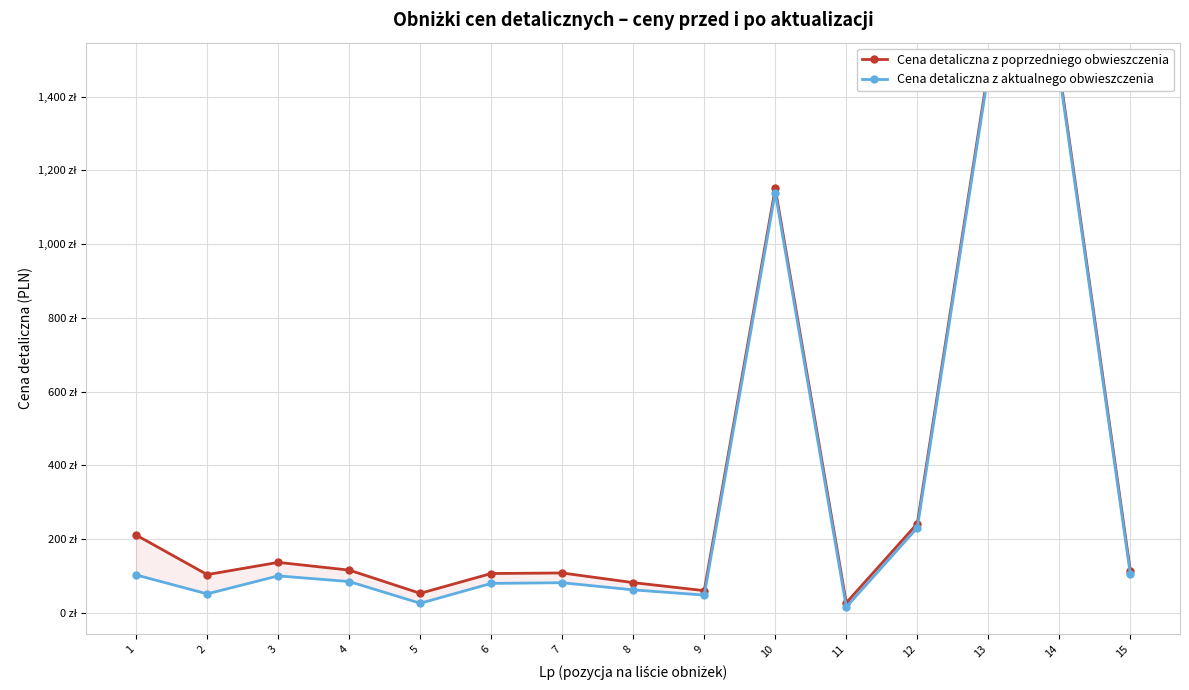

Which series has the widest spread of values?

Cena detaliczna z aktualnego obwieszczenia